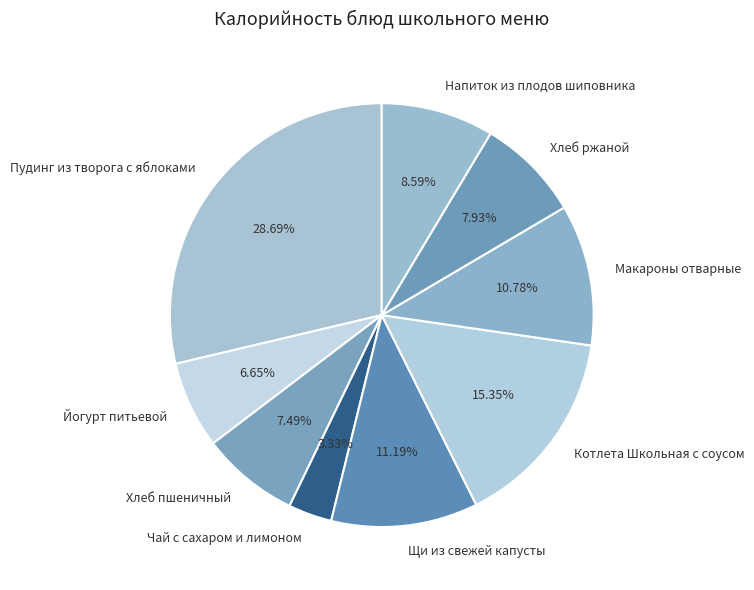

What is the total percentage of Щи из свежей капусты and Хлеб ржаной?

19.1%